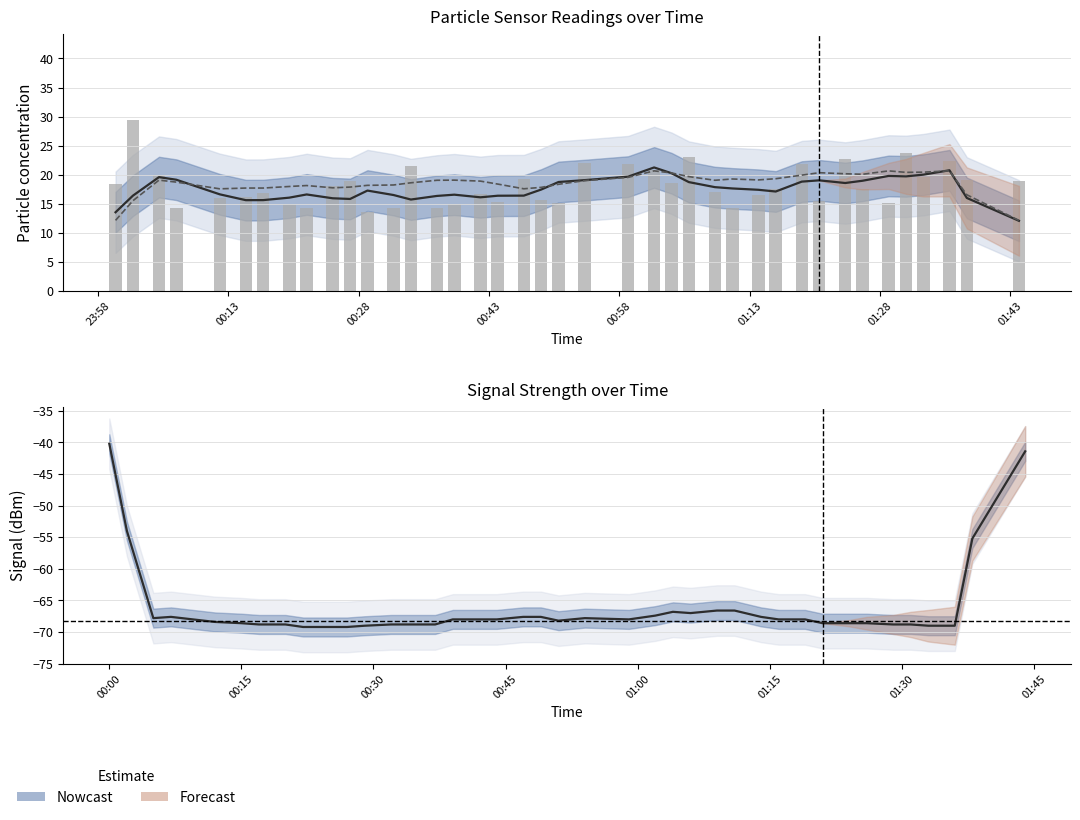

What is the lowest value of the SDS_P1 (raw) series?

13.6